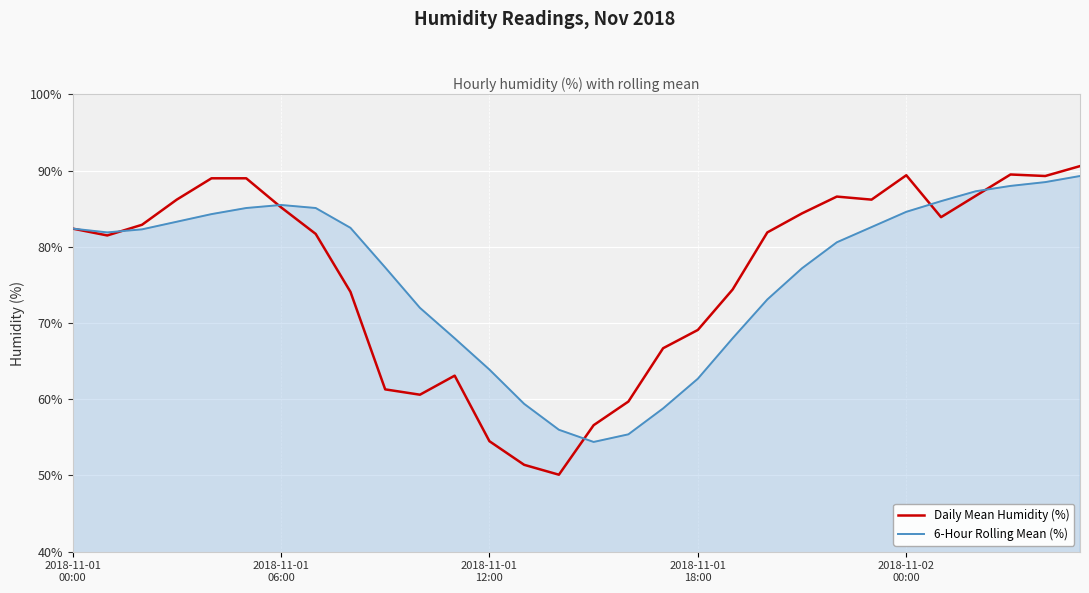

Which series has the largest range (max minus min)?

Daily Mean Humidity (%)